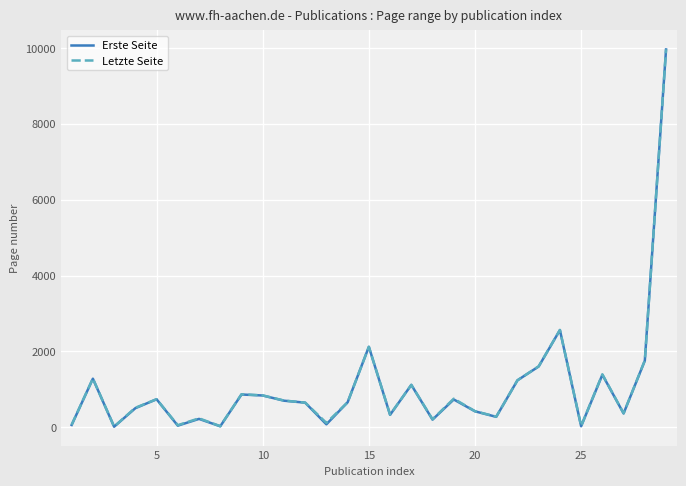

What is the maximum value shown in the chart?

9963